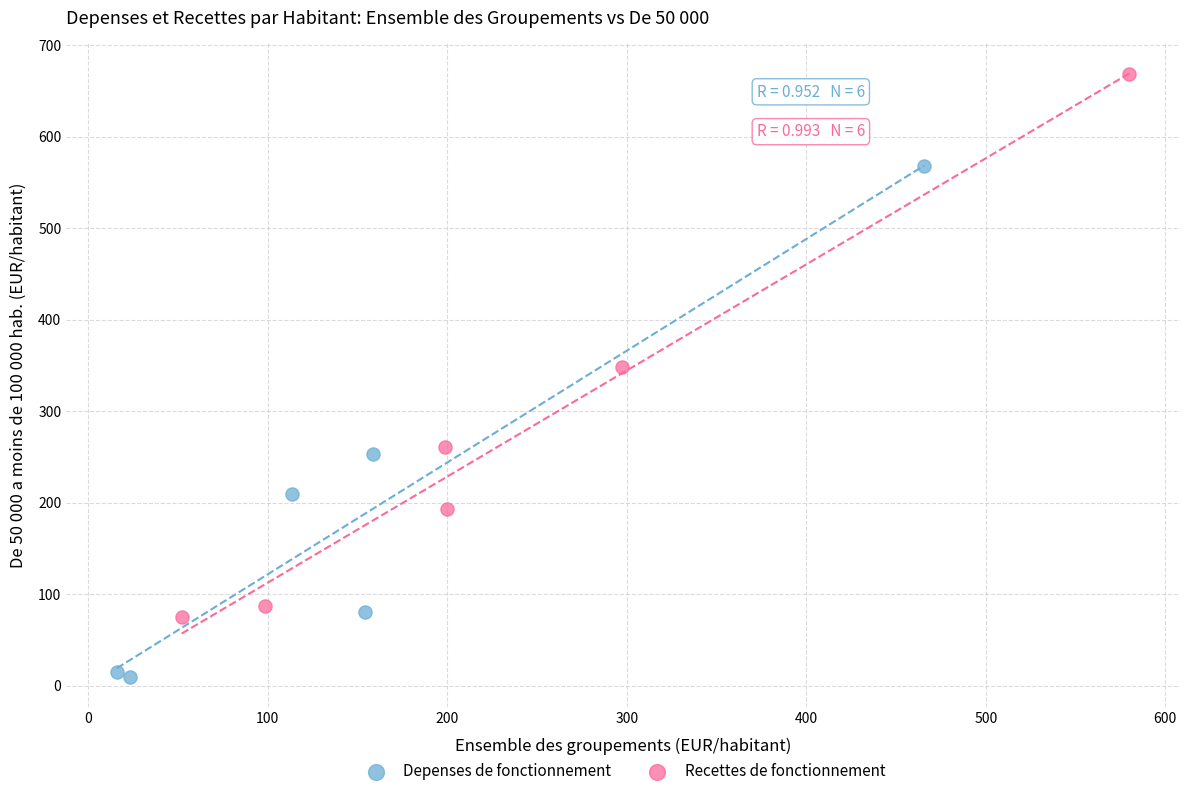

Which series has the largest Y range (max minus min)?

Recettes de fonctionnement